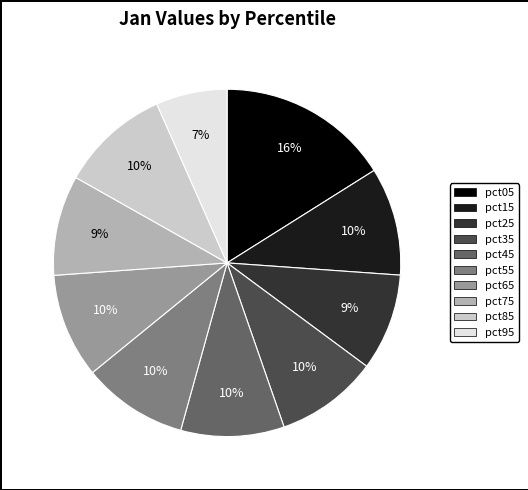

Is it true that pct55 is 10% of the pie?

True